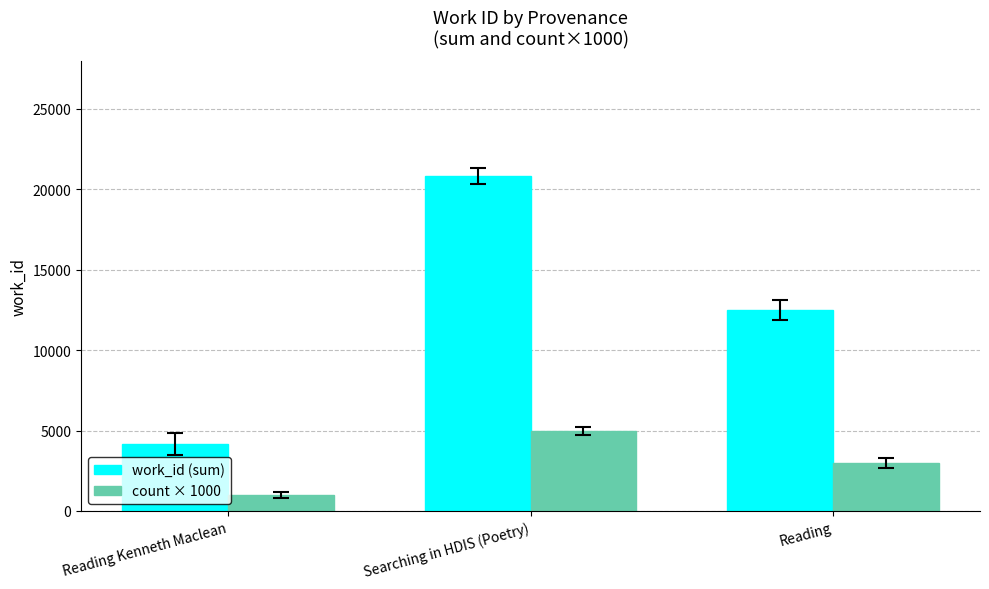

What is the sum of the work_id (sum) values at Searching in HDIS (Poetry) and Reading Kenneth Maclean?

25002